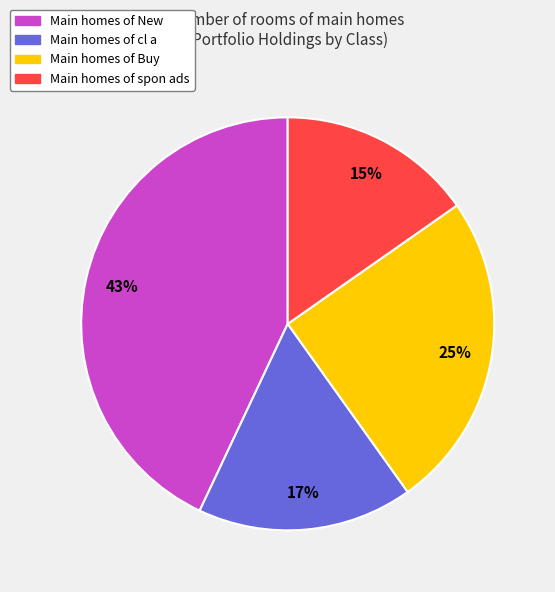

Is there any slice that represents more than half of the pie?

No